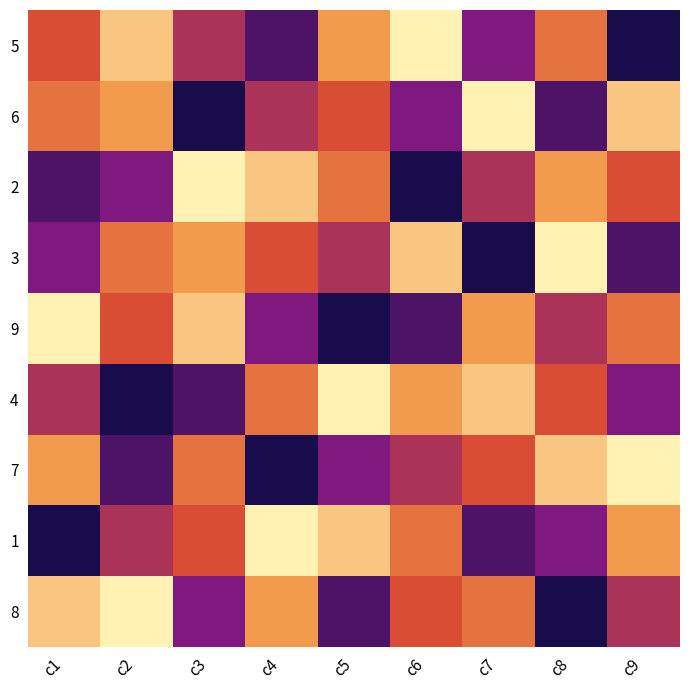

At how many categories does at least one series exceed 4?

9